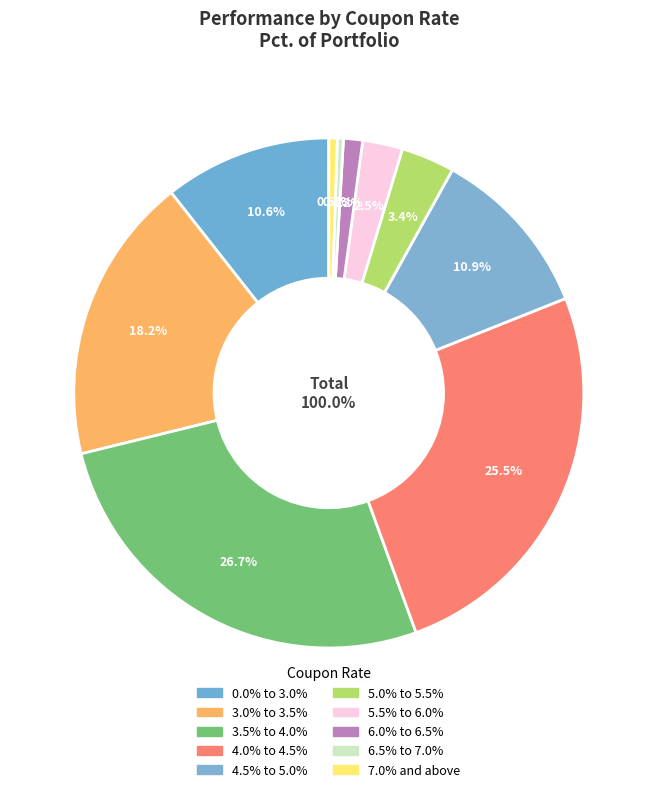

Is it true that 3.5% to 4.0% is 27% of the pie?

True